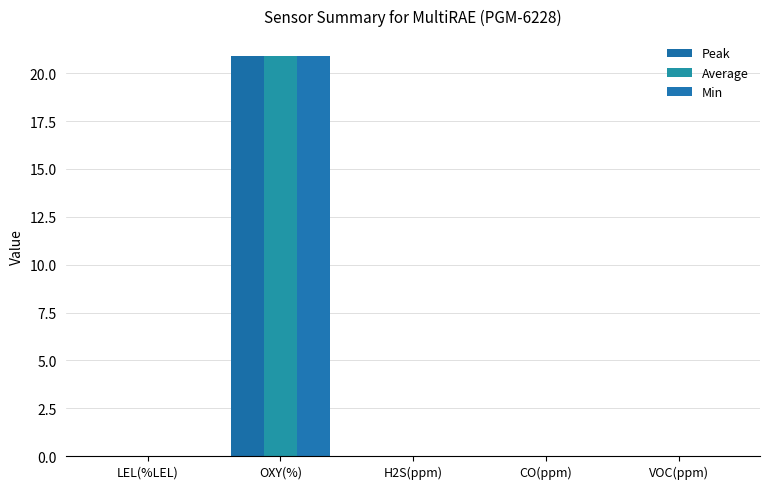

What is the maximum value for Min?

20.9